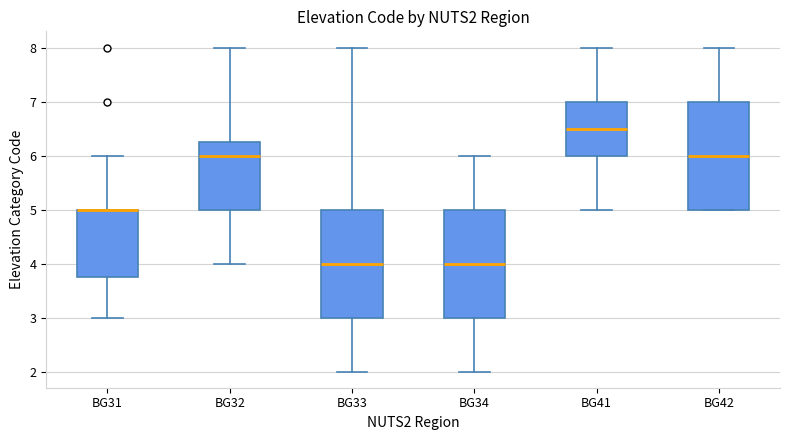

Reading left to right, read every box against the y-axis: the position of its median line, the range the box covers, and the ends of its whiskers. The values are not printed on the chart, so give them approximately, as read against the axis.

BG31: median 5.0 (drawn on the box's upper edge), box 3.8 to 5.0, whiskers 3.0 to 6.0
BG32: median 6.0, box 5.0 to 6.3, whiskers 4.0 to 8.0
BG33: median 4.0, box 3.0 to 5.0, whiskers 2.0 to 8.0
BG34: median 4.0, box 3.0 to 5.0, whiskers 2.0 to 6.0
BG41: median 6.5, box 6.0 to 7.0, whiskers 5.0 to 8.0
BG42: median 6.0, box 5.0 to 7.0, whiskers 5.0 to 8.0